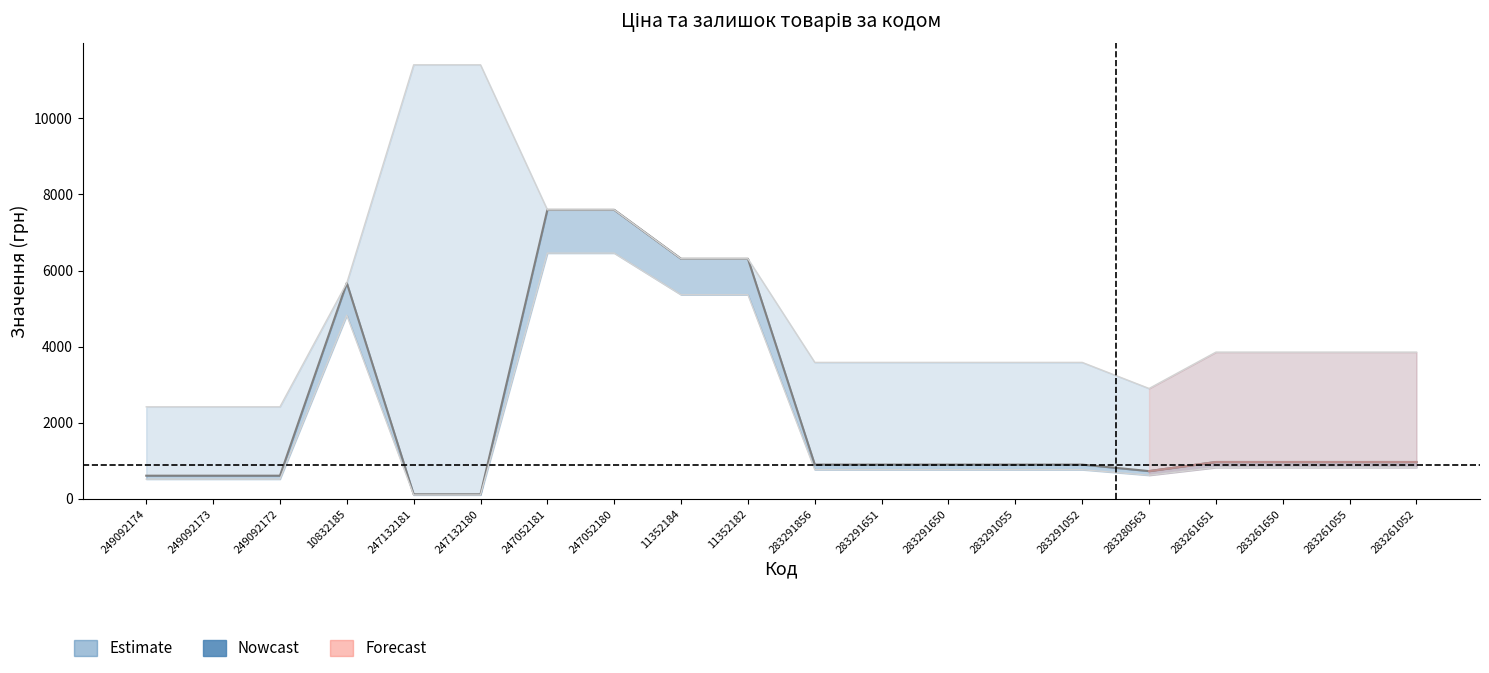

What is the difference between the maximum and minimum values?

7482.4